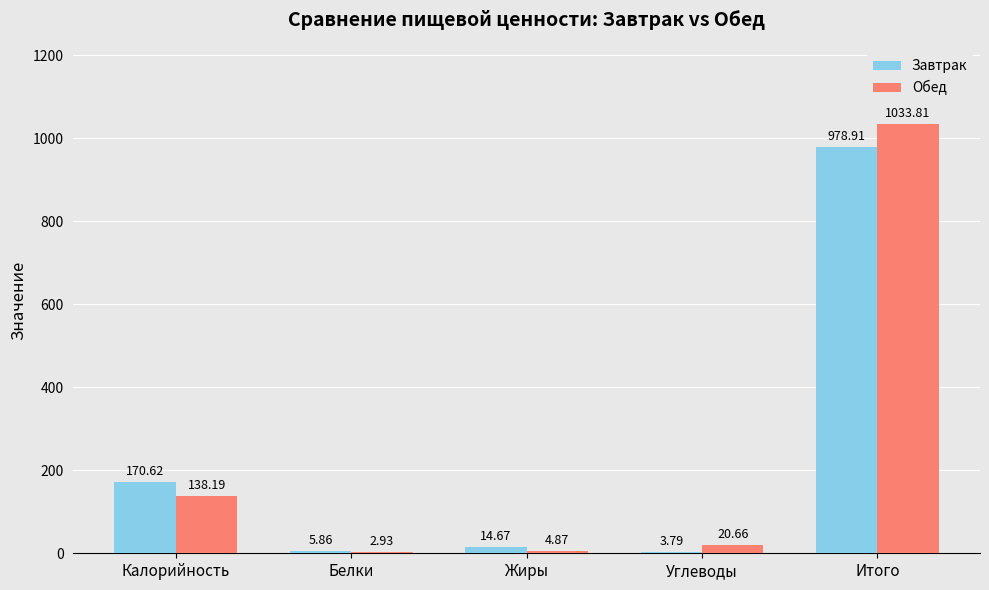

How many distinct data groups are displayed?

2